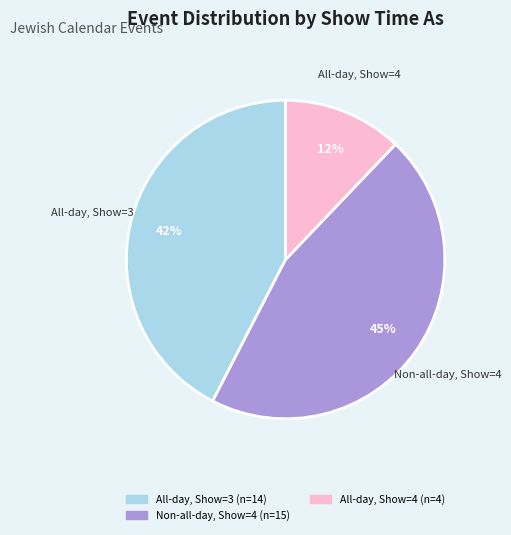

Is there a majority slice in this chart?

No